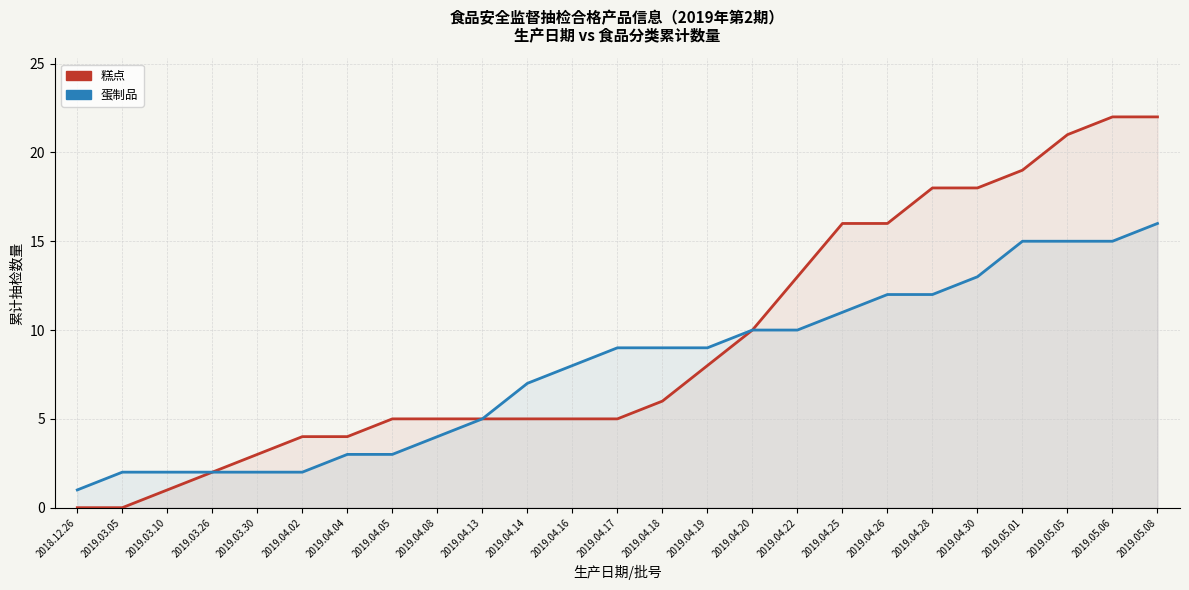

Between 2018.12.26 and 2019.04.18, which series saw the biggest shift?

蛋制品 (count)